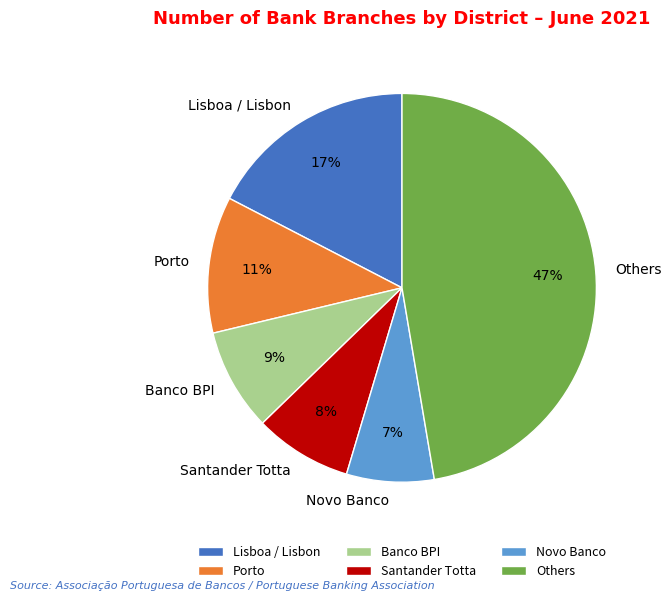

Combined, do Banco BPI and Novo Banco account for over 50%?

No